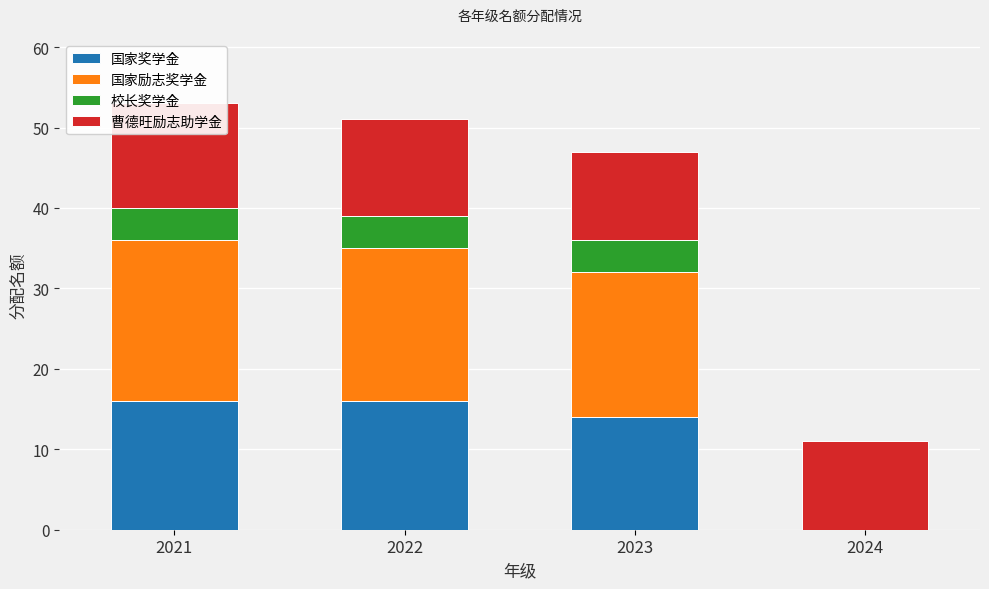

At which label does 校长奖学金 reach its peak?

2021